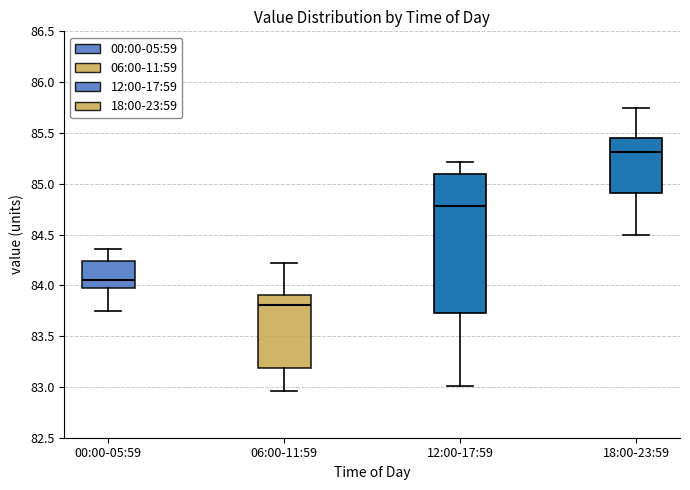

Where does the lower whisker of the box for 18:00-23:59 end on the y-axis? The values are not printed on the chart, so give them approximately, as read against the axis.

84.50